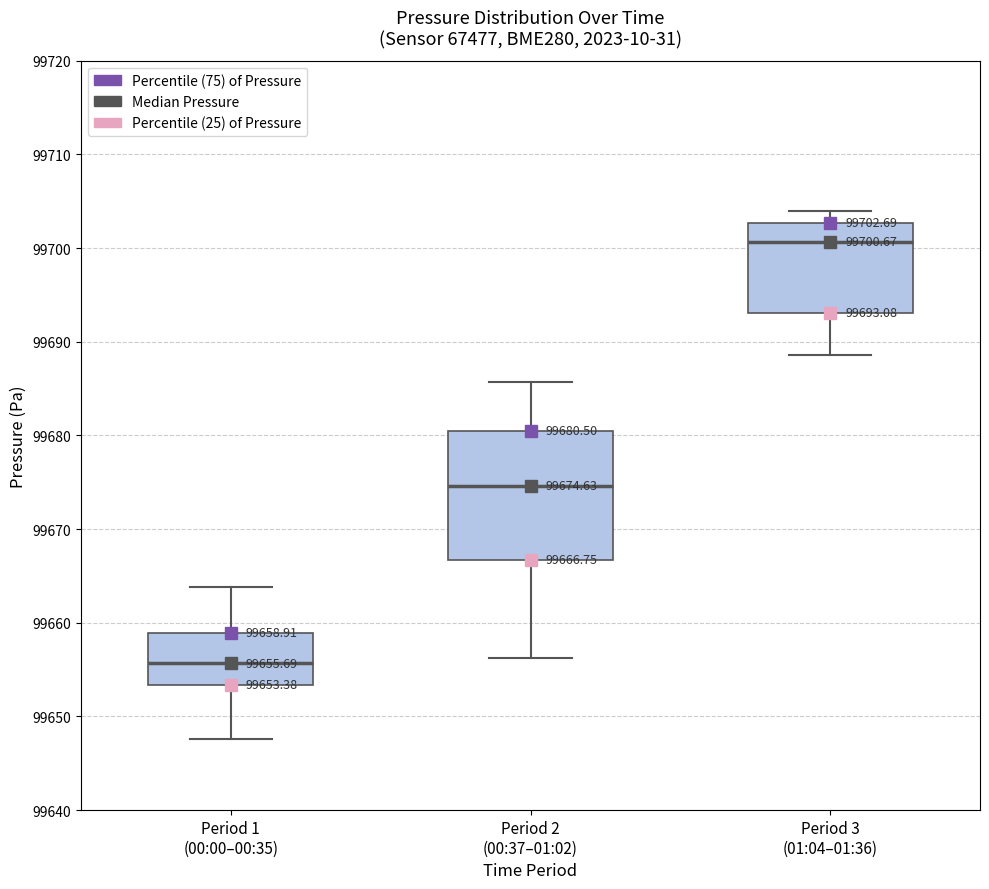

Which box's median line is the lowest?

Period 1 (00:00–00:35)